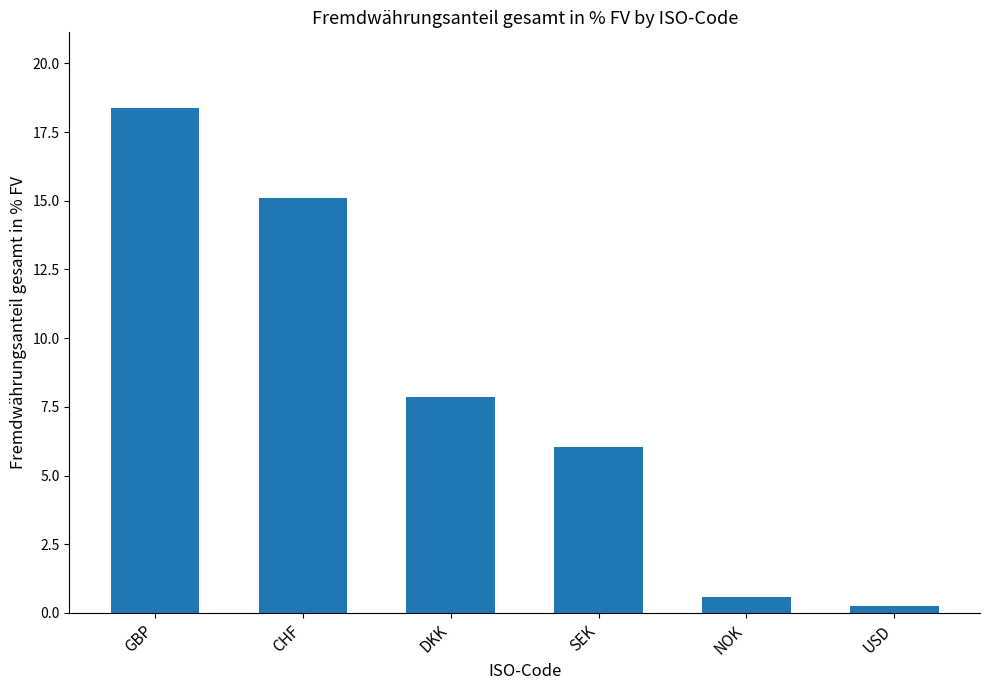

What is the difference between the maximum and minimum values?

18.1